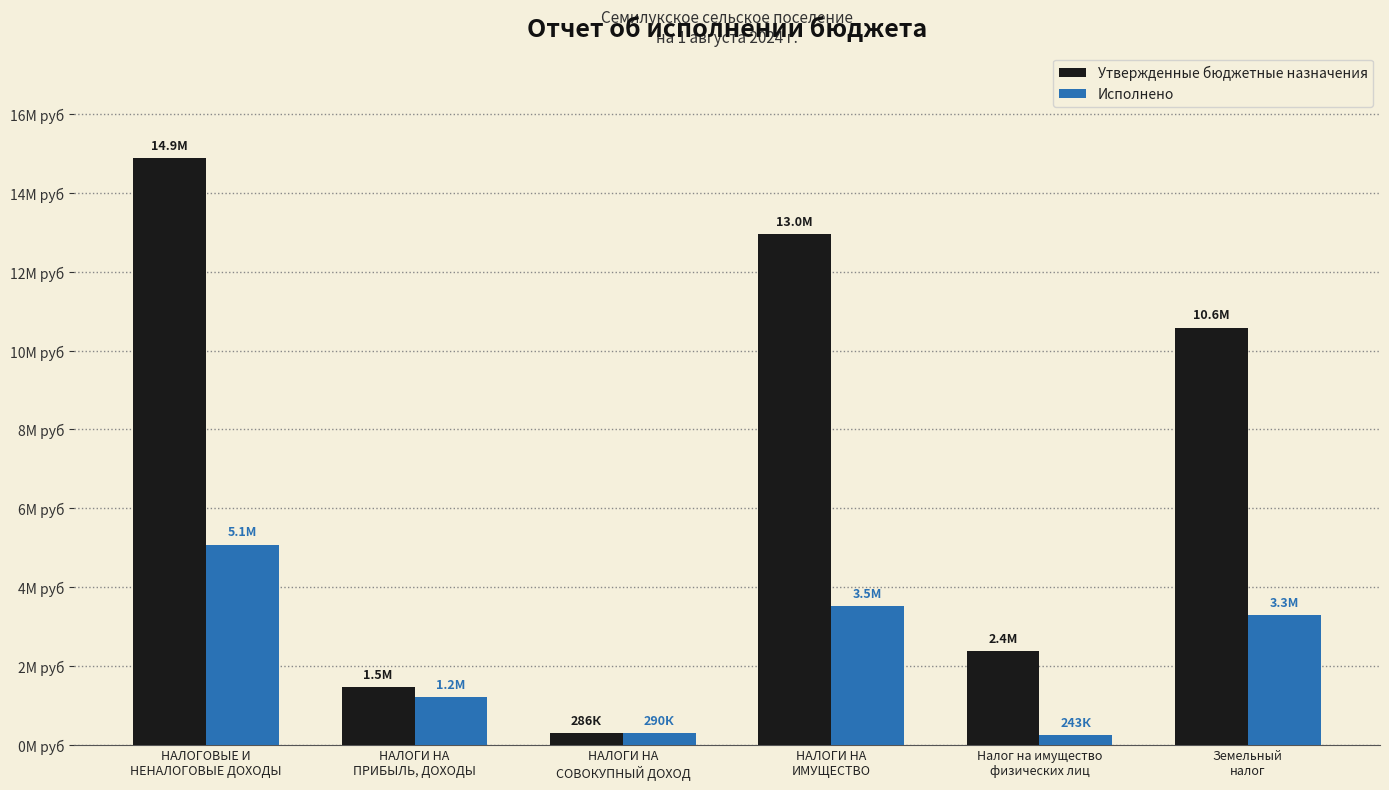

Reading left to right, transcribe all the data shown in this chart.

Утвержденные бюджетные назначения: 14881000.0	1471000.0	286000.0	12964000.0	2378000.0	10586000.0
Исполнено: 5078240.7	1200739.9	290056.2	3521444.6	242579.1	3278865.5